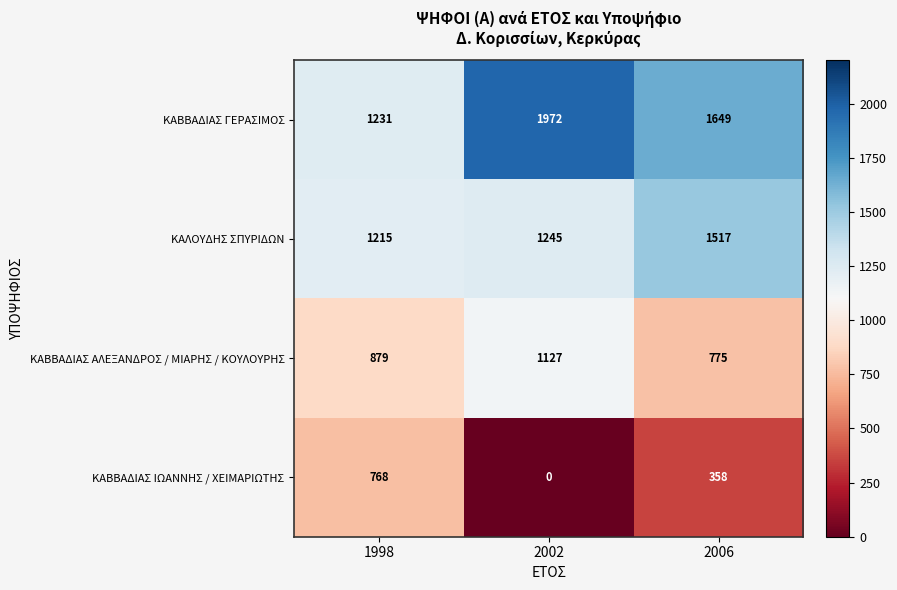

Where does the ΚΑΒΒΑΔΙΑΣ ΙΩΑΝΝΗΣ / ΧΕΙΜΑΡΙΩΤΗΣ series first go above 358?

1998